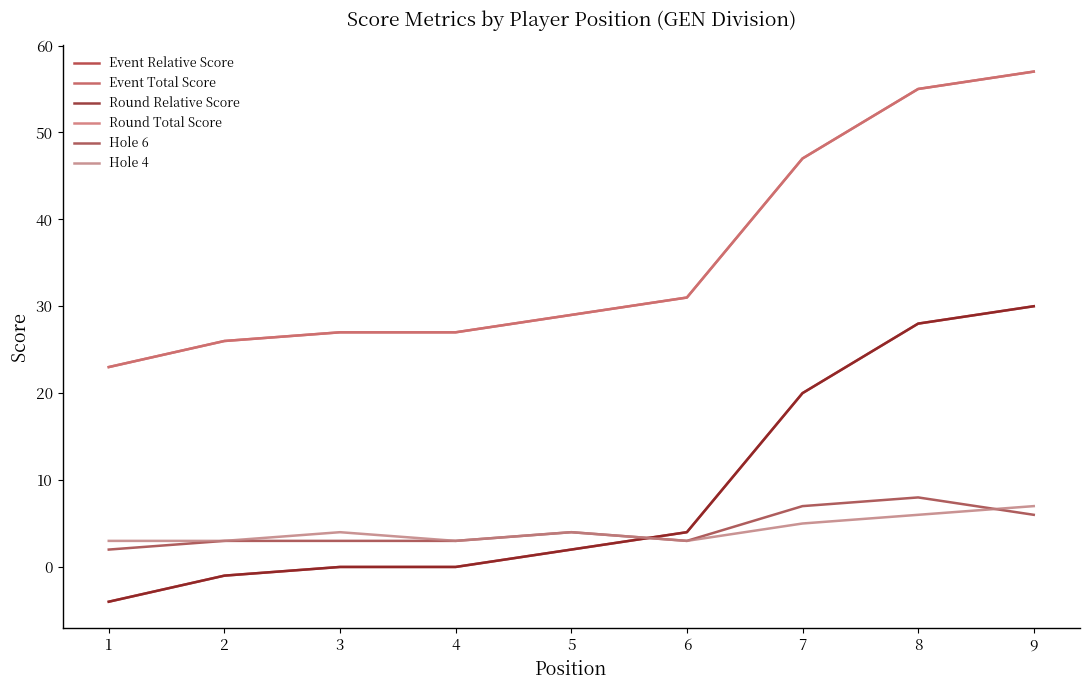

Does the chart have visible grid lines?

No